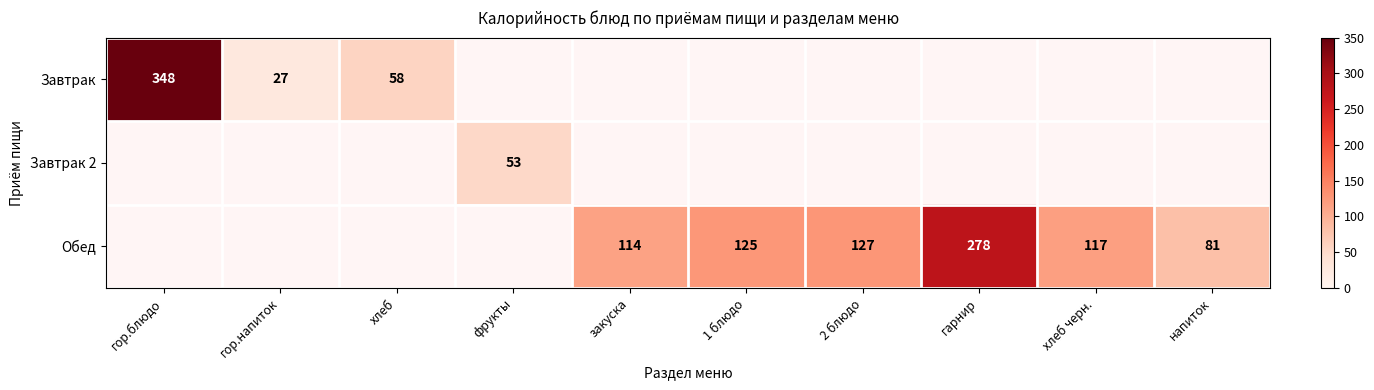

The value of Завтрак at гор.блюдо is 477. True or false?

False